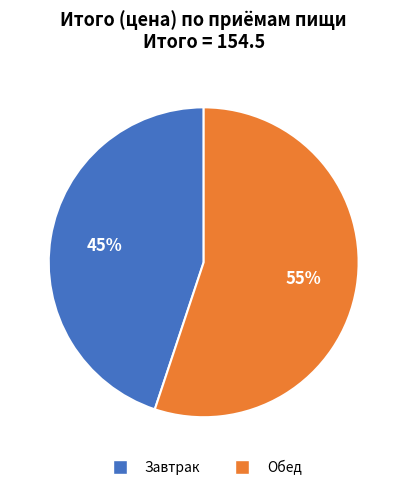

Does Завтрак represent more than half of the total?

No